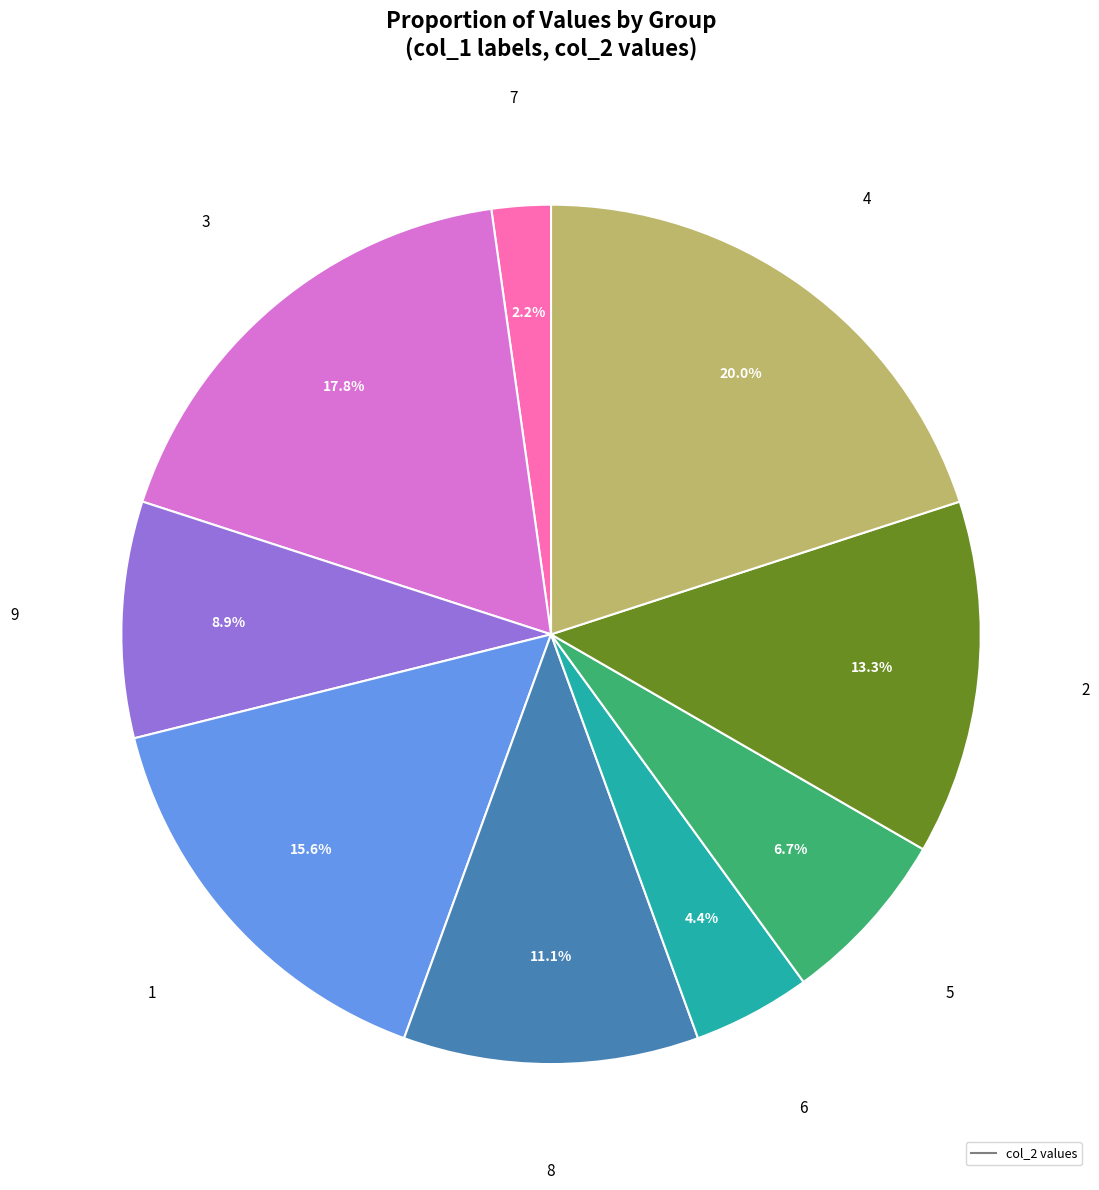

Does any single category account for the majority?

No